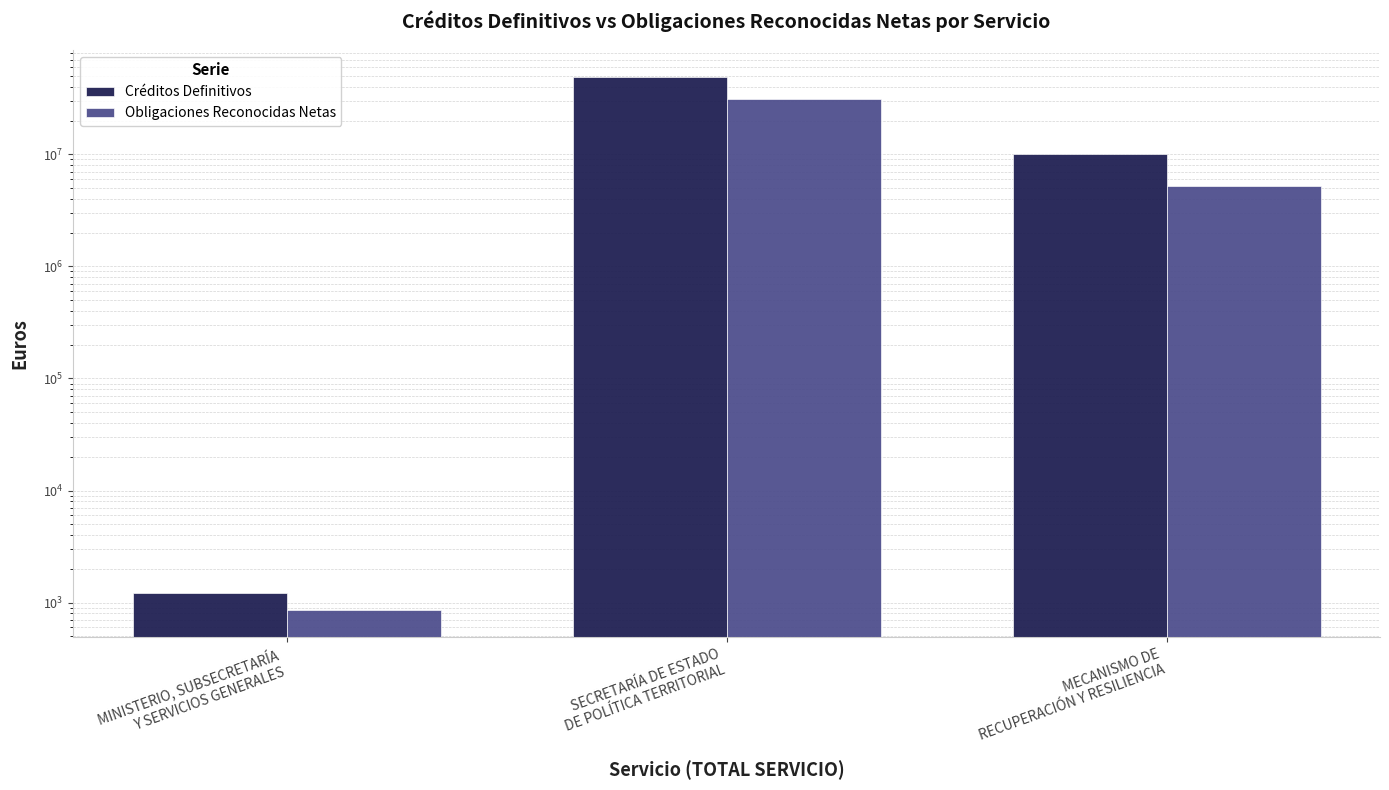

Rank the series by their average value, from highest to lowest.

Créditos Definitivos, Obligaciones Reconocidas Netas